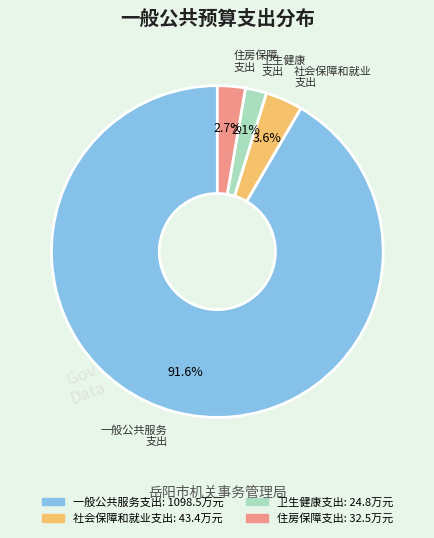

Is it true that 一般公共服务支出 is 81% of the pie?

False